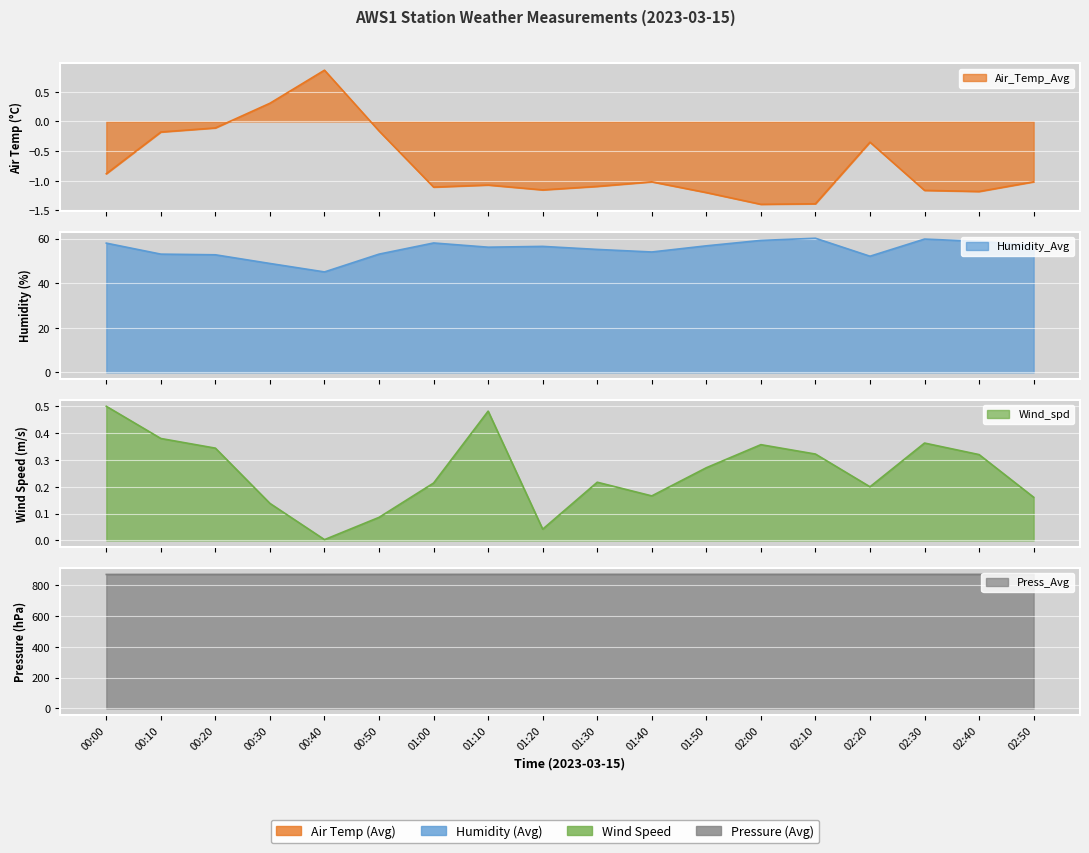

What is the average value of the Press_Avg series?

871.4